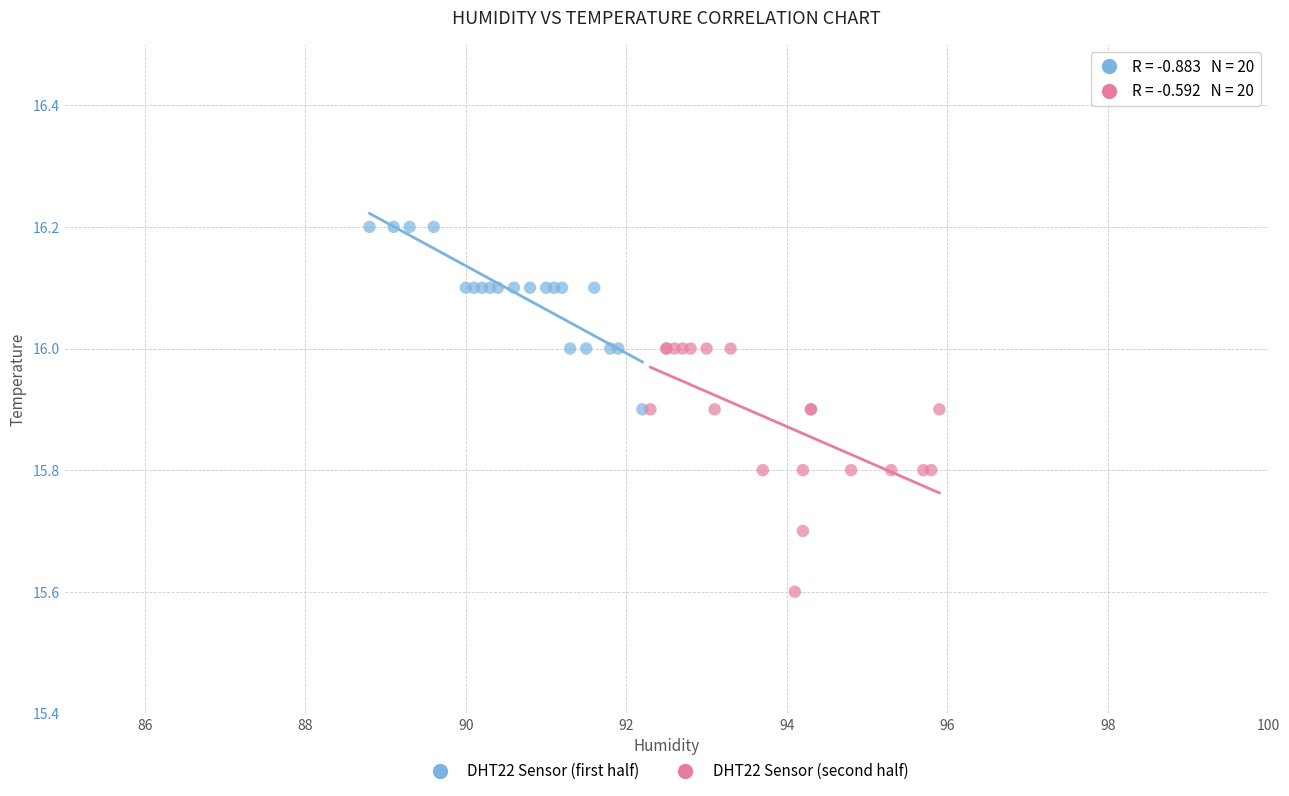

Which series contains the highest Y value?

DHT22 Sensor (first half)